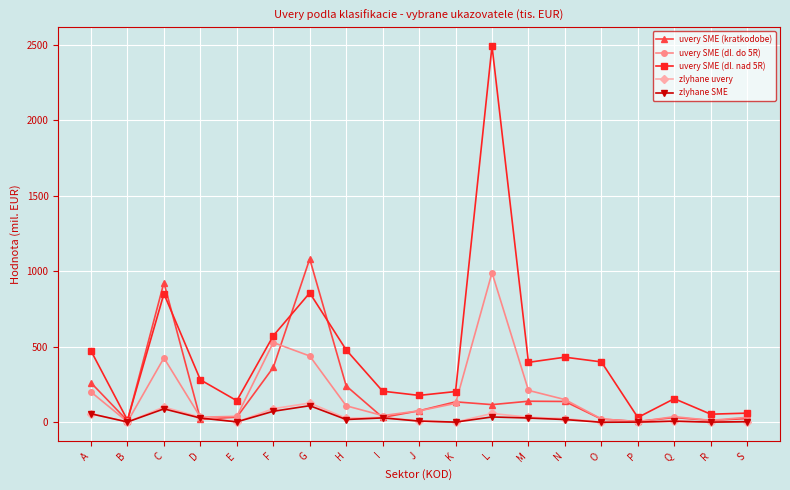

What is the smallest value displayed?

0.1